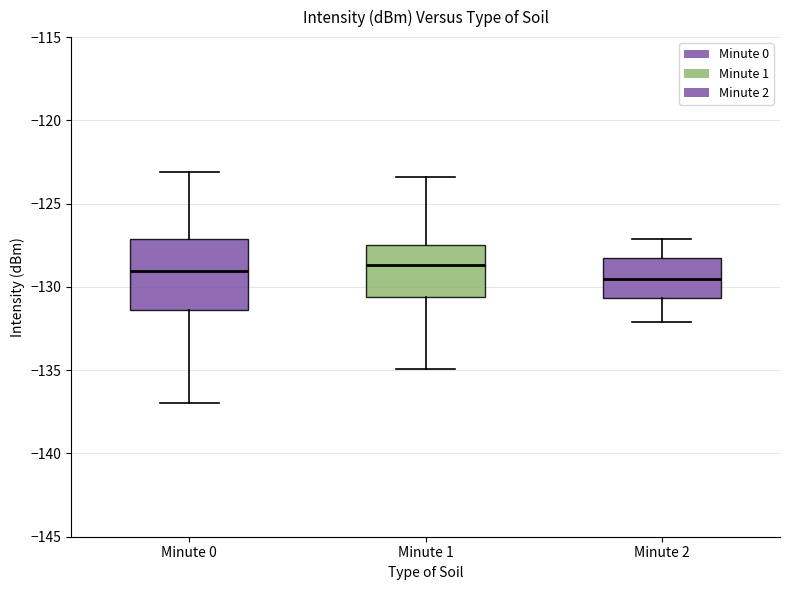

Which box is the tallest, from its lower edge to its upper edge?

Minute 0